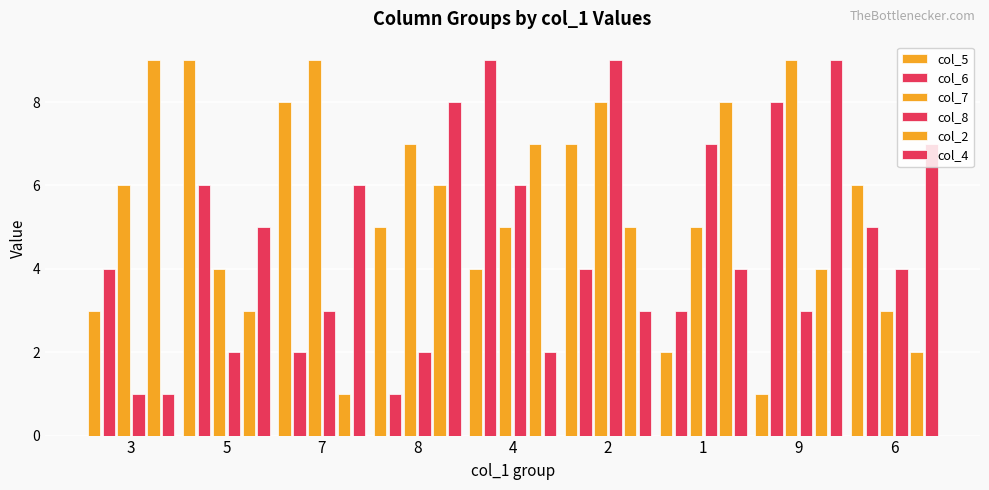

How many bars are there in each group?

6